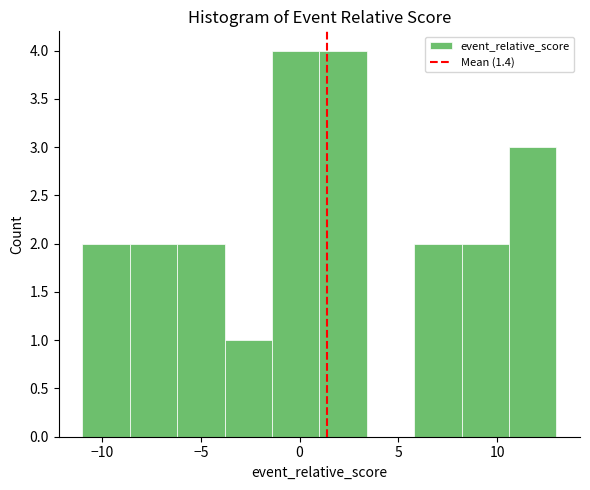

Reading left to right, list every bar in this chart as the range it spans on the x-axis followed by its height. Neither the bar edges nor the heights are printed on the chart, so give them approximately, as read against the axes.

-11.0 to -8.6: 2
-8.6 to -6.2: 2
-6.2 to -3.8: 2
-3.8 to -1.4: 1
-1.4 to 1.0: 4
1.0 to 3.4: 4
3.4 to 5.8: 0
5.8 to 8.2: 2
8.2 to 10.6: 2
10.6 to 13.0: 3